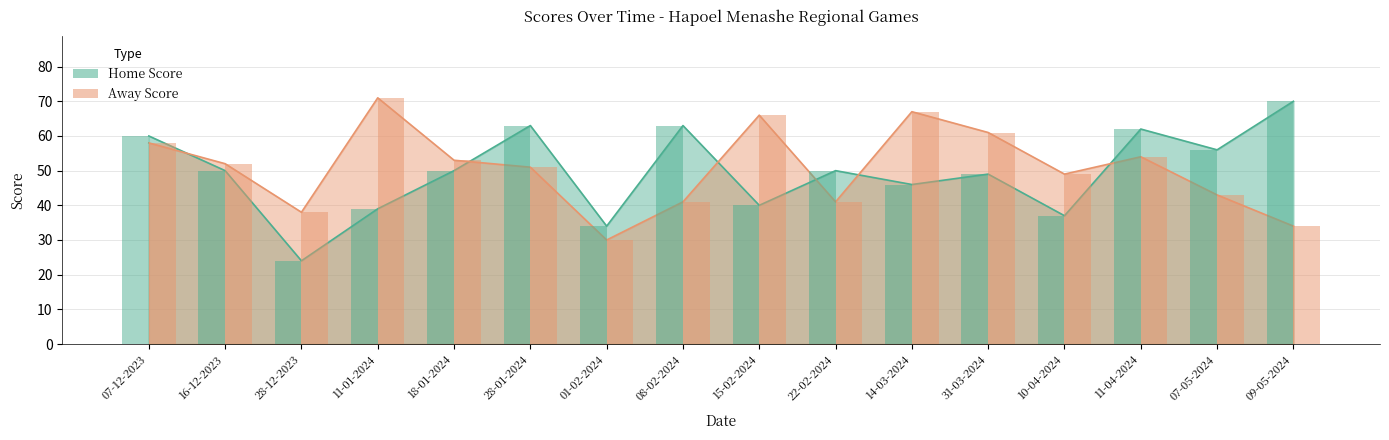

What is the total value across all series at 18-01-2024?

103